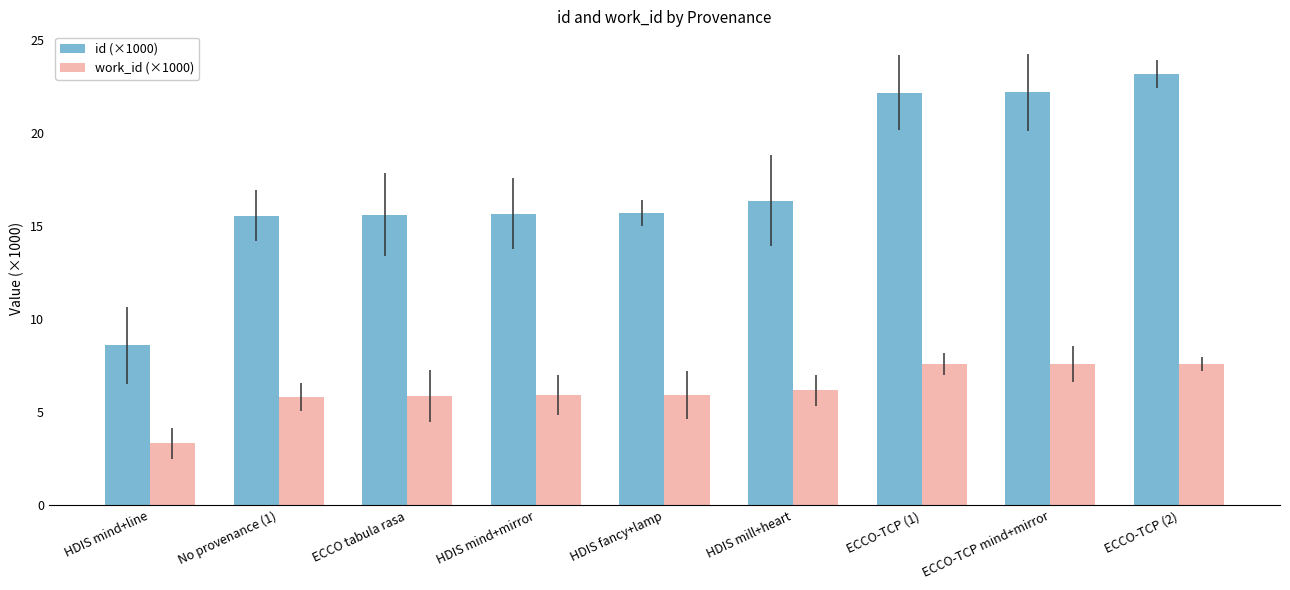

List the series in order of their peak value, highest first.

id (×1000), work_id (×1000)